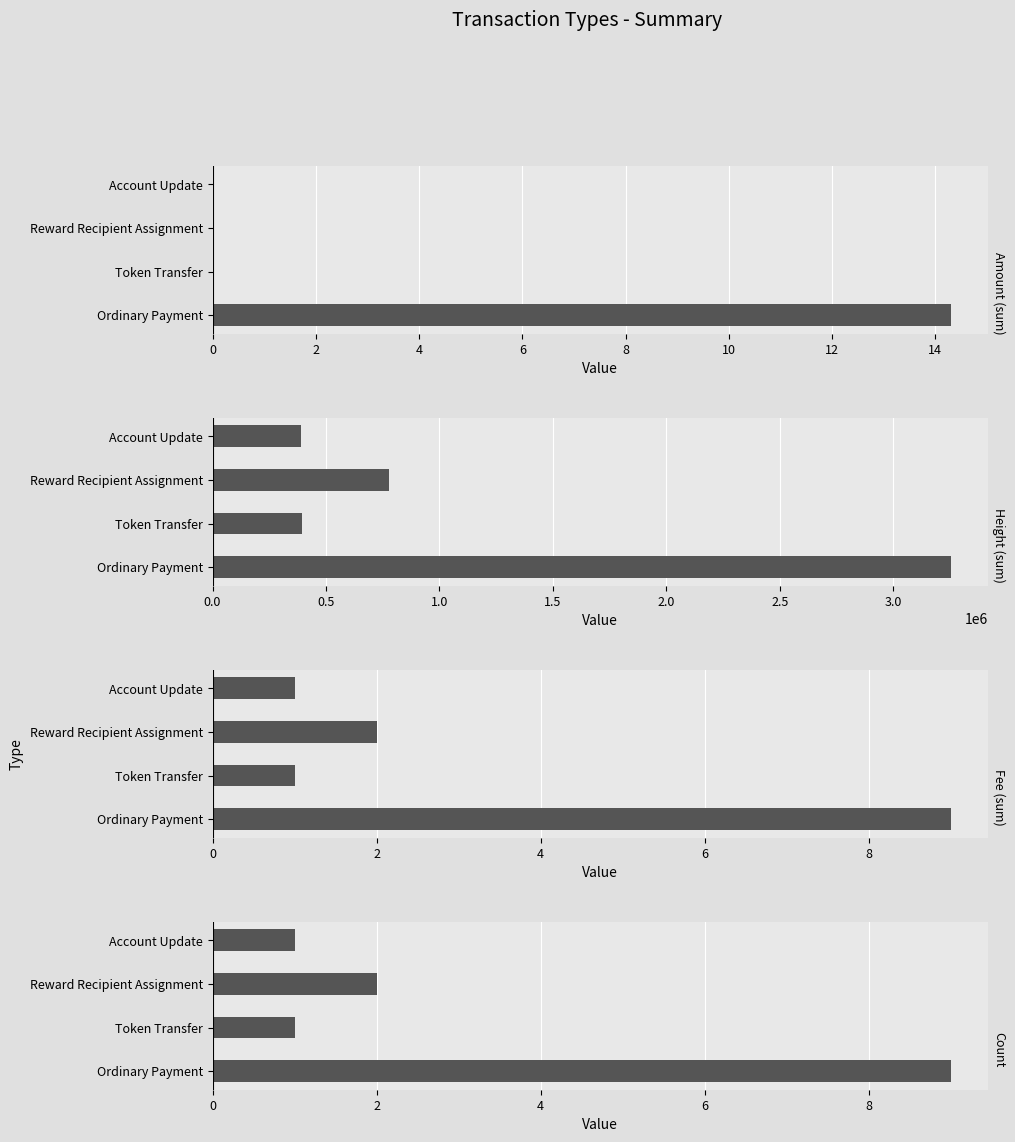

What is the sum of the Fee (sum) values at Token Transfer and Reward Recipient Assignment?

3.0